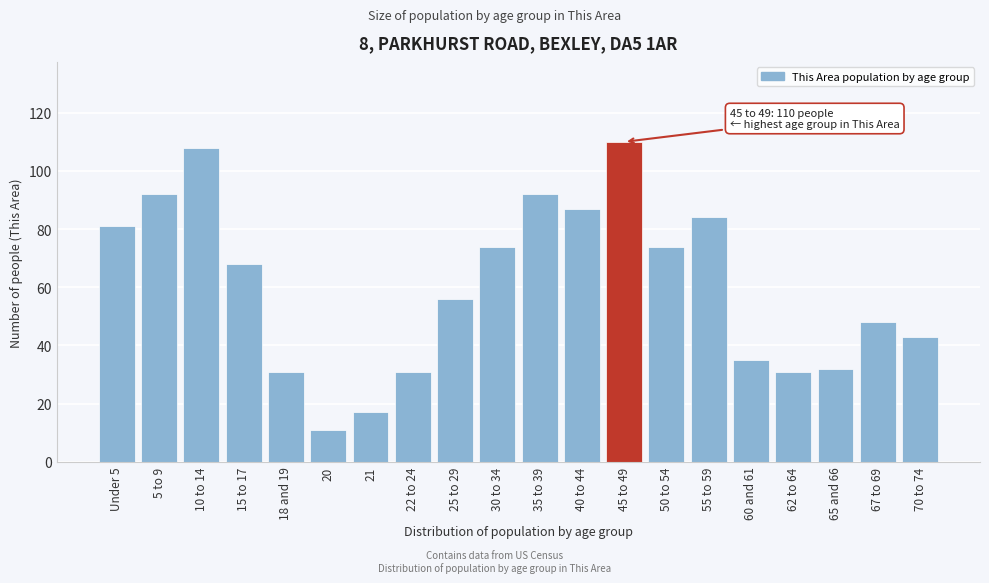

Reading left to right, what are all the values shown in this chart?

Under 5=81	5 to 9=92	10 to 14=108	15 to 17=68	18 and 19=31	20=11	21=17	22 to 24=31	25 to 29=56	30 to 34=74	35 to 39=92	40 to 44=87	45 to 49=110	50 to 54=74	55 to 59=84	60 and 61=35	62 to 64=31	65 and 66=32	67 to 69=48	70 to 74=43